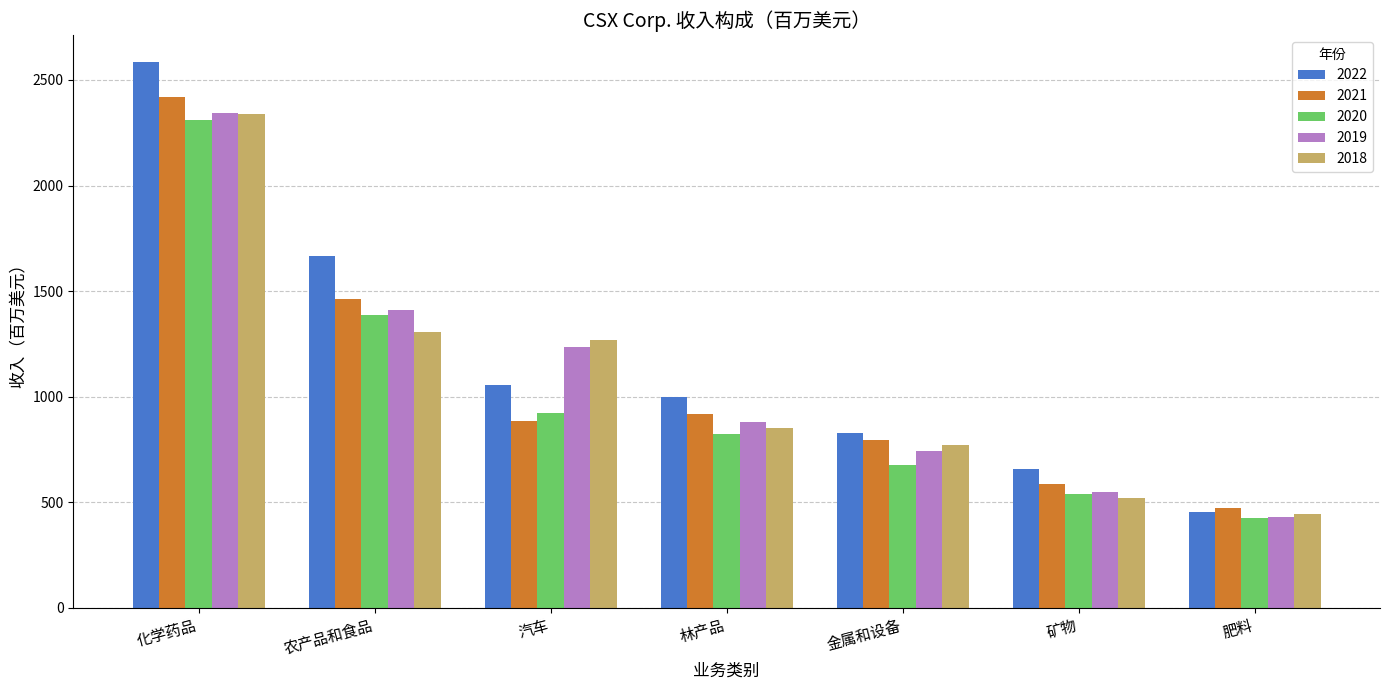

Where does the 2018 series first go above 850?

化学药品